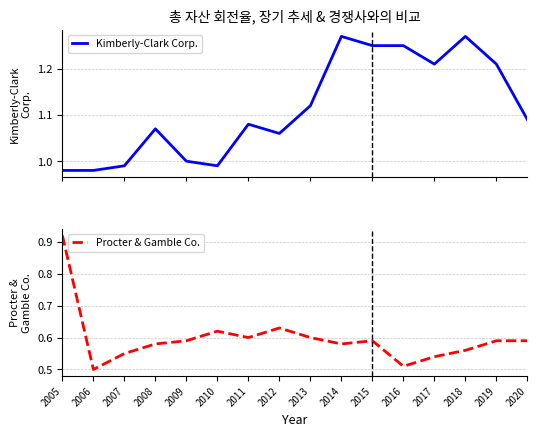

Which label corresponds to the largest value in the chart?

2014